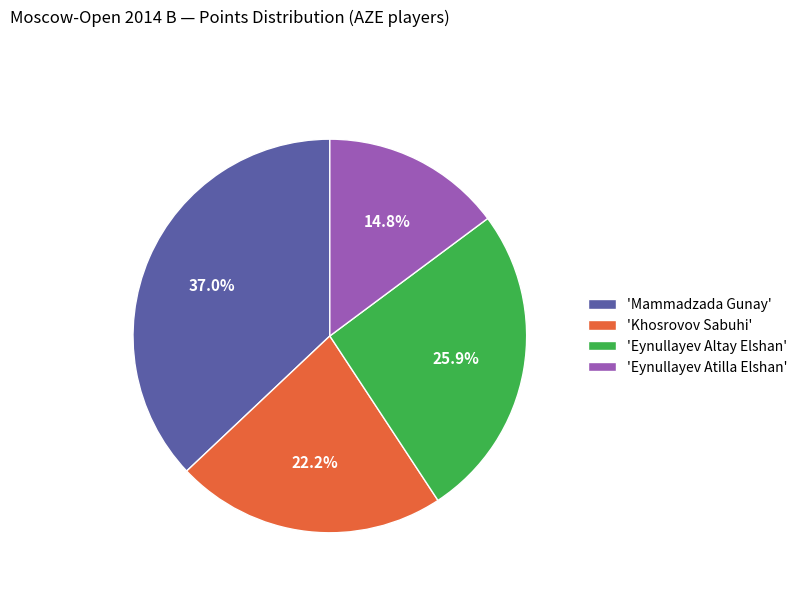

What is the ratio of the value at 'Mammadzada Gunay' to the value at 'Khosrovov Sabuhi'?

1.7